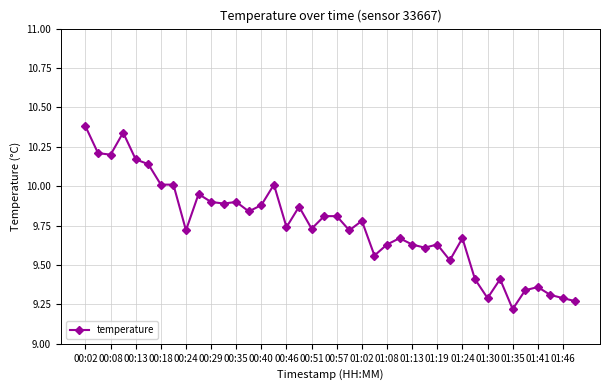

True or false: the data has more than 2 interior local peaks.

True